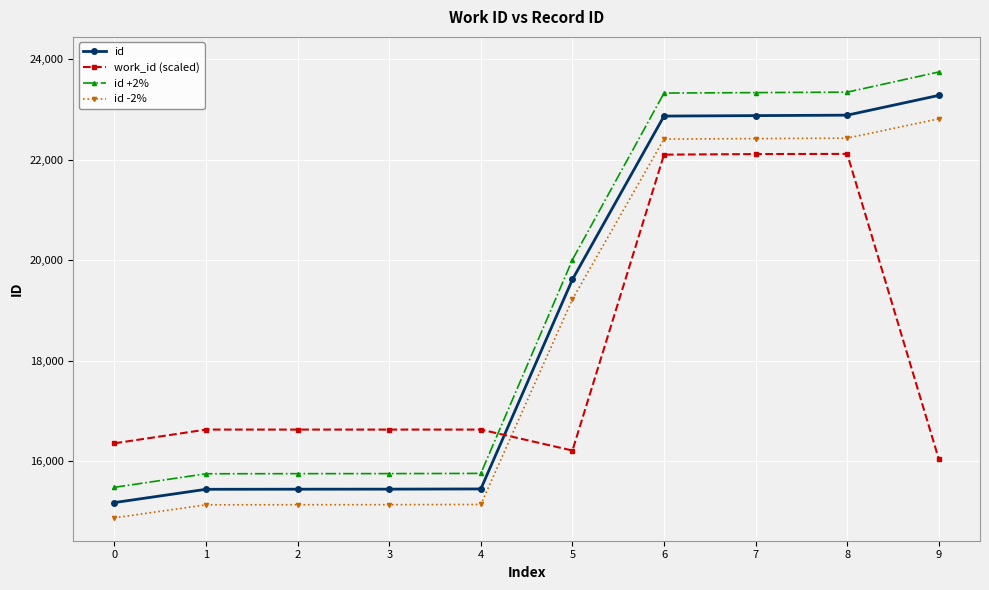

Is the value of id -2% at 2 greater than the value of id at 5?

No